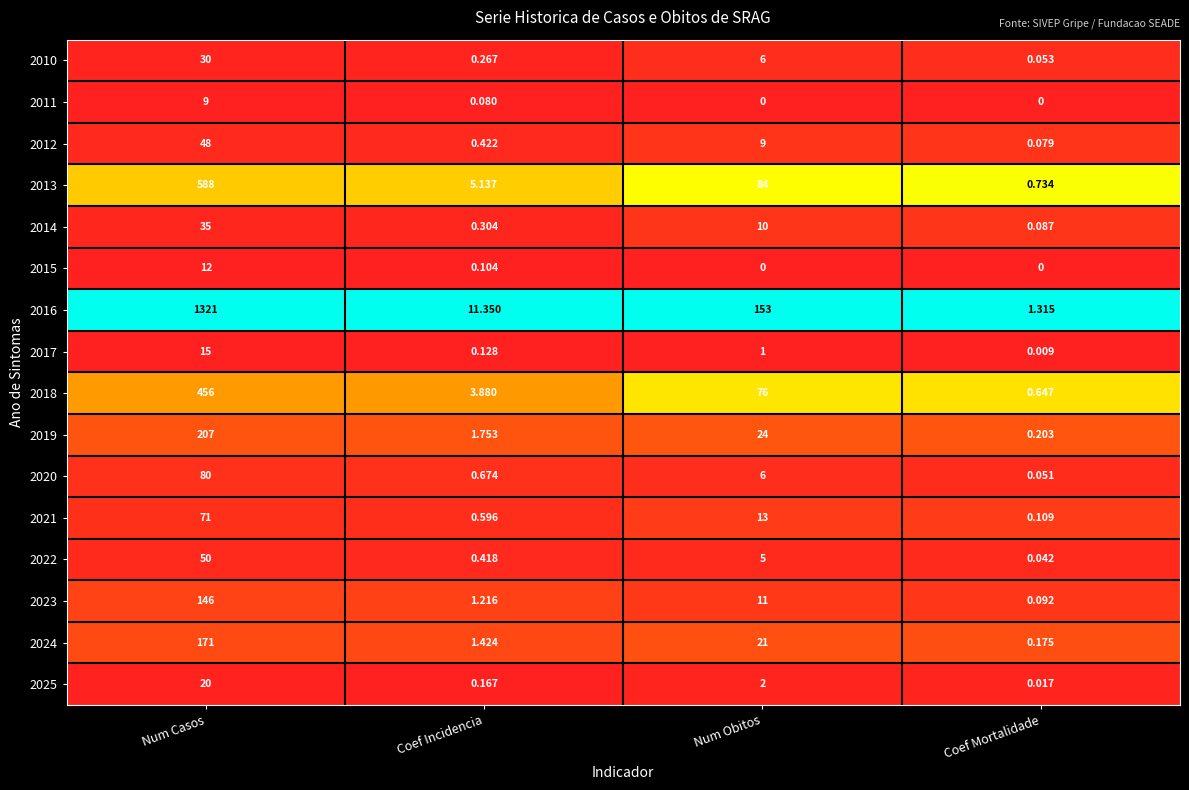

List the labels in order of 2020 value, largest first.

Num Casos, Num Obitos, Coef Incidencia, Coef Mortalidade